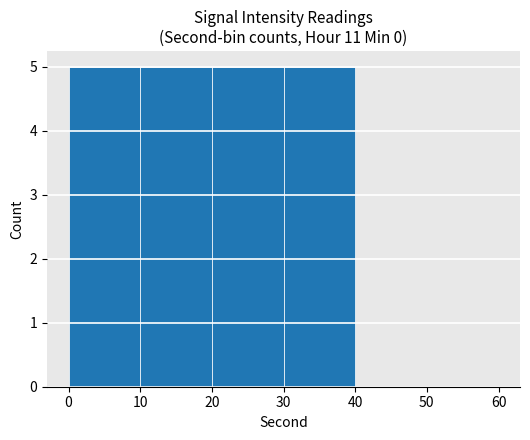

Count the values in the range 0 to 5.

6